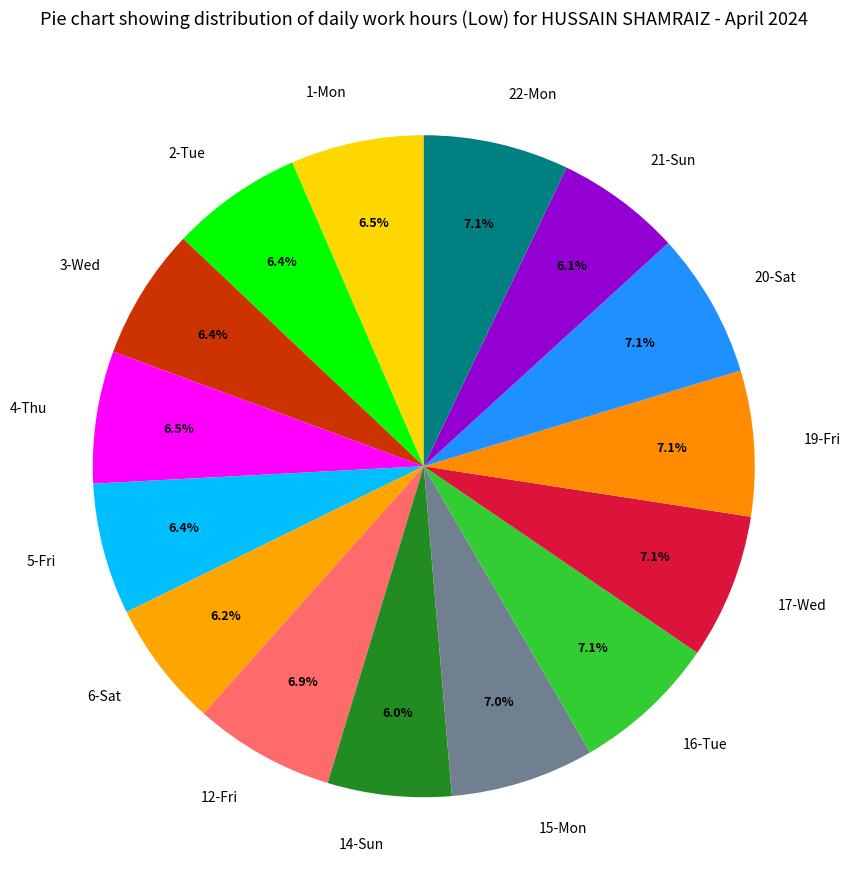

Approximately how many times larger is the value at 21-Sun compared to 4-Thu?

0.9